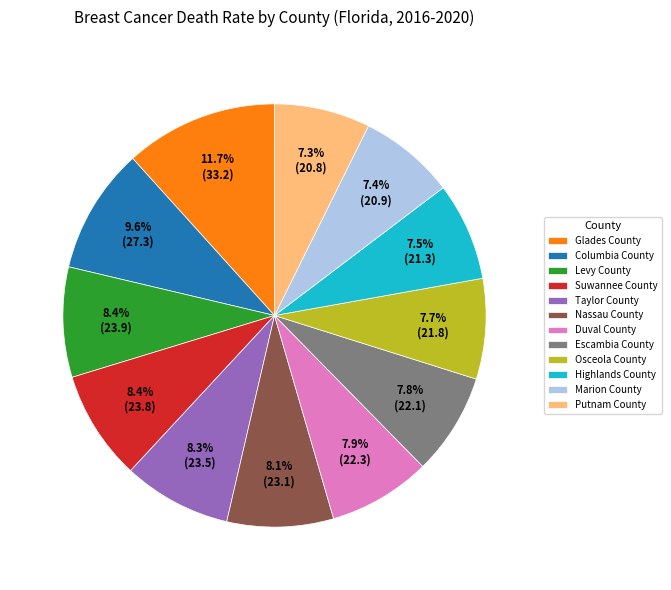

What is the largest slice in the pie chart?

Glades County